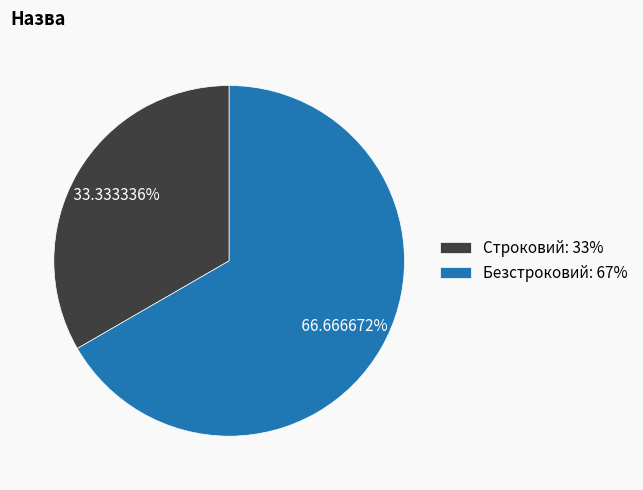

To the nearest percent, what is the difference between the Строковий and Безстроковий slice percentages?

33%